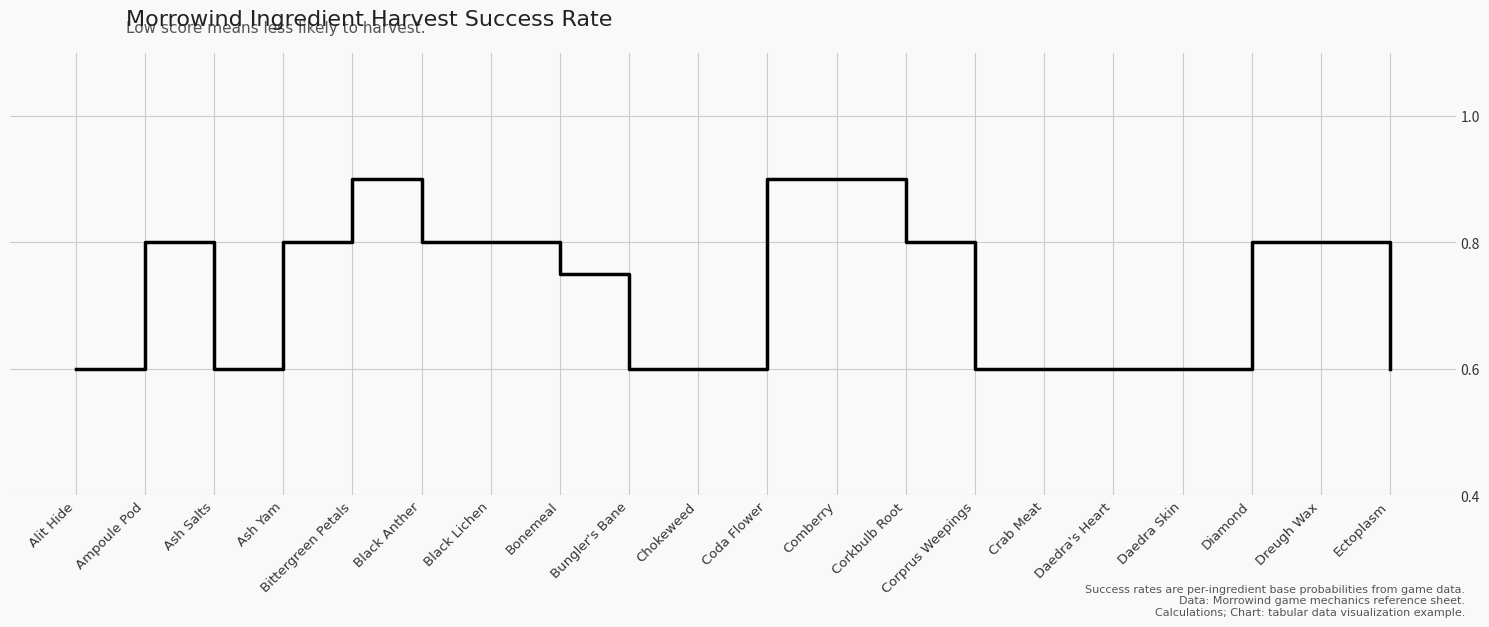

What is the difference between the maximum and minimum values?

0.3